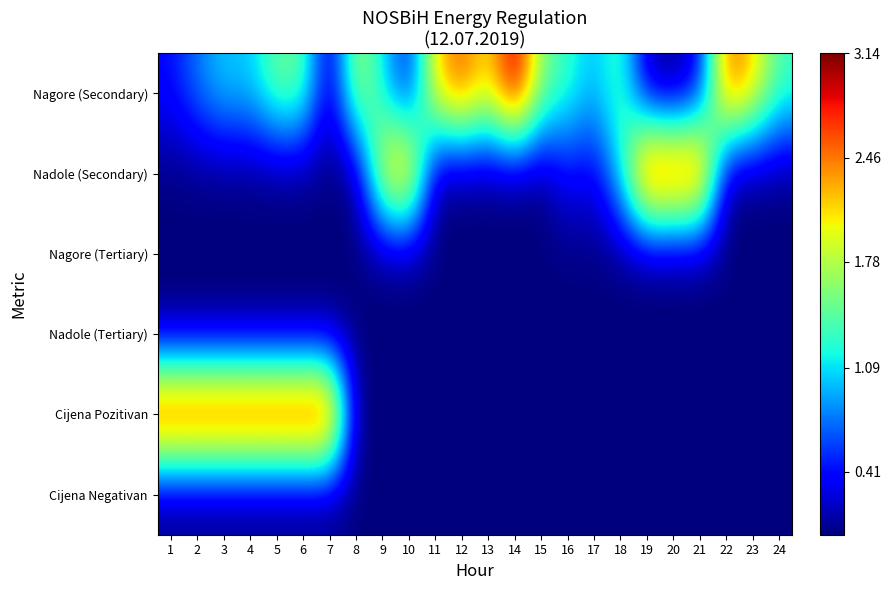

Reading left to right, transcribe all the data shown in this chart.

Nagore (Secondary): 1=0.4	2=0.8	3=1.0	4=1.0	5=1.5	6=1.5	7=0.1	8=1.8	9=1.1	10=0.3	11=2.2	12=2.6	13=2.0	14=3.1	15=1.6	16=1.3	17=1.0	18=1.4	19=0.1	20=0.0	21=0.3	22=2.6	23=2.2	24=1.3
Nadole (Secondary): 1=0.0	2=0.0	3=0.0	4=0.0	5=0.0	6=0.0	7=0.0	8=0.0	9=2.1	10=2.6	11=0.0	12=0.0	13=0.0	14=0.0	15=0.0	16=0.4	17=0.3	18=1.2	19=3.1	20=3.0	21=3.0	22=0.0	23=0.0	24=0.0
Nagore (Tertiary): 1=0.0	2=0.0	3=0.0	4=0.0	5=0.0	6=0.0	7=0.0	8=0.0	9=0.0	10=0.0	11=0.0	12=0.0	13=0.0	14=0.0	15=0.0	16=0.0	17=0.0	18=0.0	19=0.0	20=0.0	21=0.0	22=0.0	23=0.0	24=0.0
Nadole (Tertiary): 1=0.0	2=0.0	3=0.0	4=0.0	5=0.0	6=0.0	7=0.0	8=0.0	9=0.0	10=0.0	11=0.0	12=0.0	13=0.0	14=0.0	15=0.0	16=0.0	17=0.0	18=0.0	19=0.0	20=0.0	21=0.0	22=0.0	23=0.0	24=0.0
Cijena Pozitivan: 1=3.1	2=3.1	3=3.1	4=3.1	5=3.1	6=3.1	7=3.1	8=0.0	9=0.0	10=0.0	11=0.0	12=0.0	13=0.0	14=0.0	15=0.0	16=0.0	17=0.0	18=0.0	19=0.0	20=0.0	21=0.0	22=0.0	23=0.0	24=0.0
Cijena Negativan: 1=0.0	2=0.0	3=0.0	4=0.0	5=0.0	6=0.0	7=0.0	8=0.0	9=0.0	10=0.0	11=0.0	12=0.0	13=0.0	14=0.0	15=0.0	16=0.0	17=0.0	18=0.0	19=0.0	20=0.0	21=0.0	22=0.0	23=0.0	24=0.0